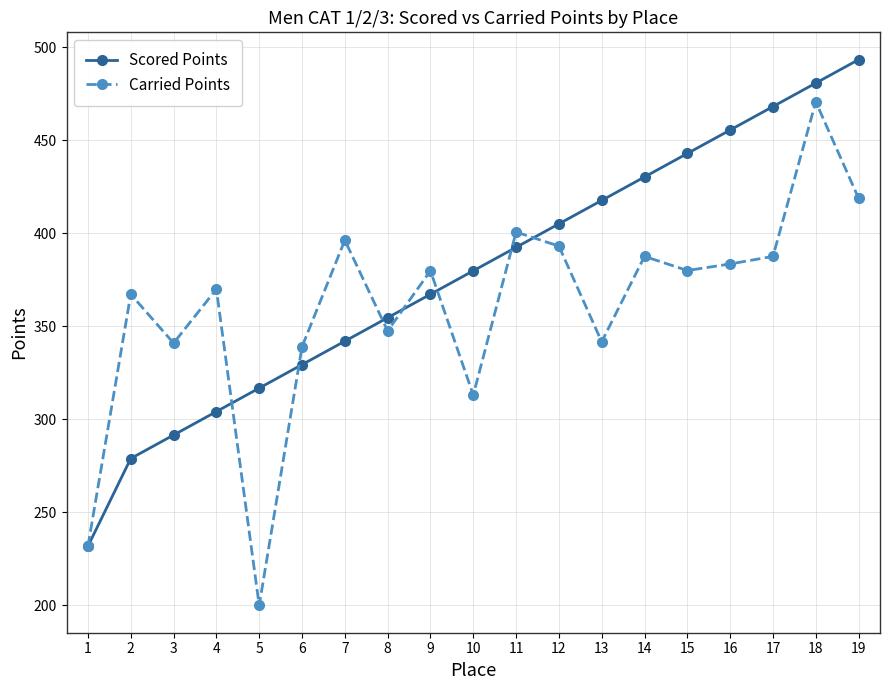

What is the spread (max minus min) of values at 3?

49.4